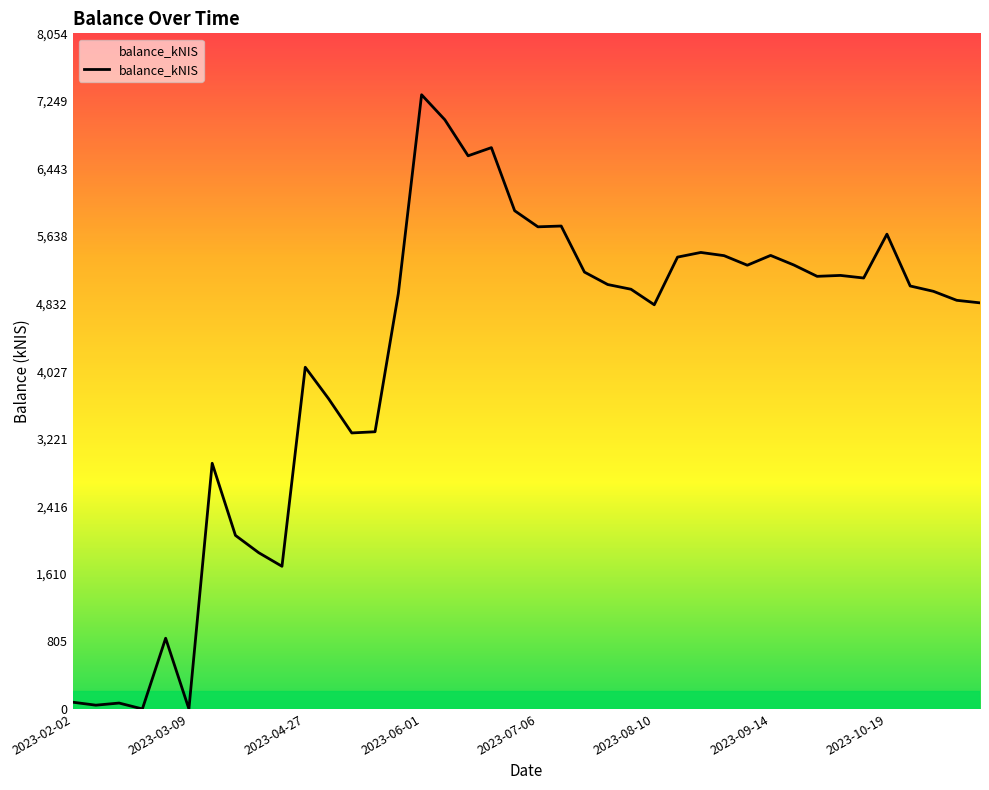

Count the number of categories in the chart.

40